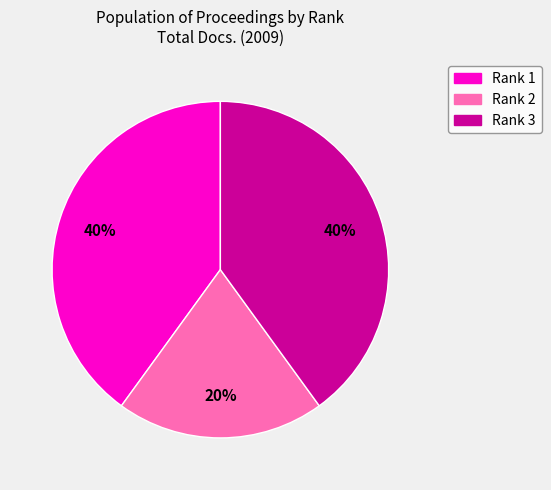

What is the ratio of the value at Rank 1 to the value at Rank 2?

2.0